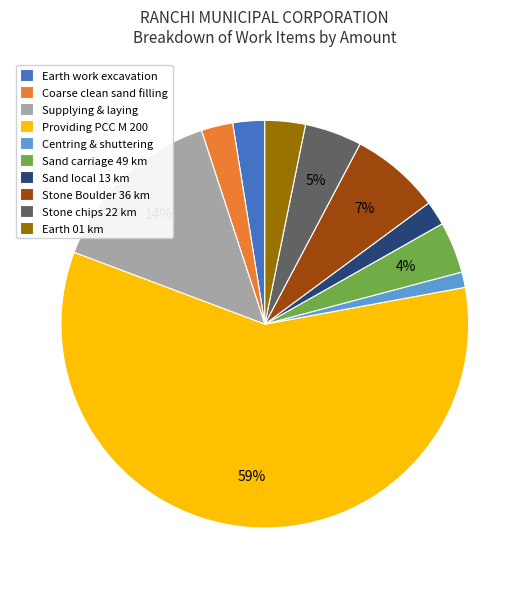

How many segments does this pie chart have?

10